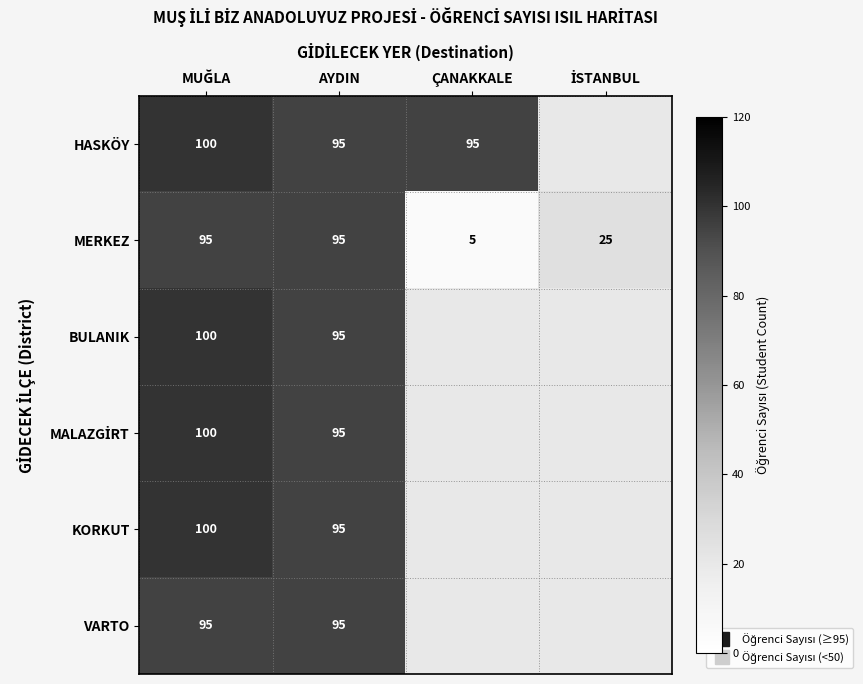

What is the smallest value displayed?

5.0